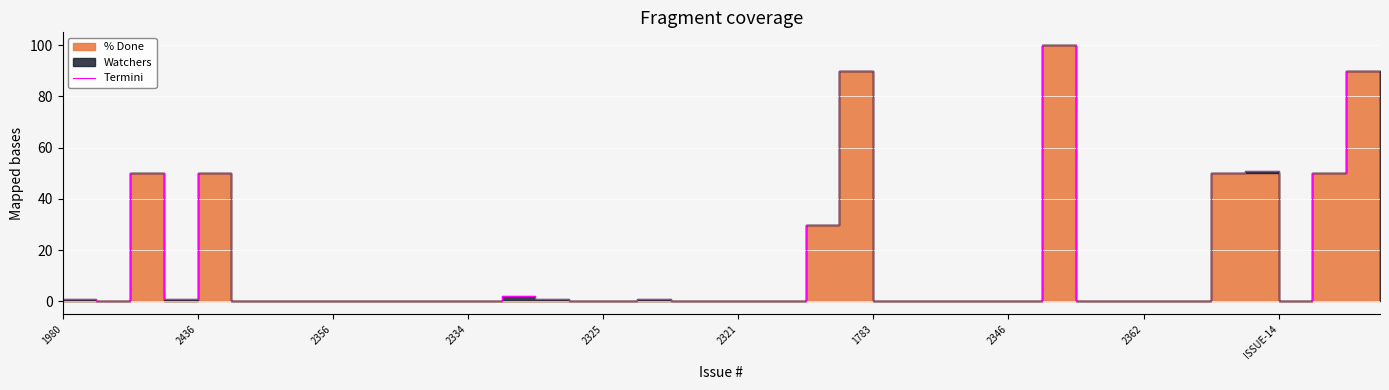

How many positive values are there?

14